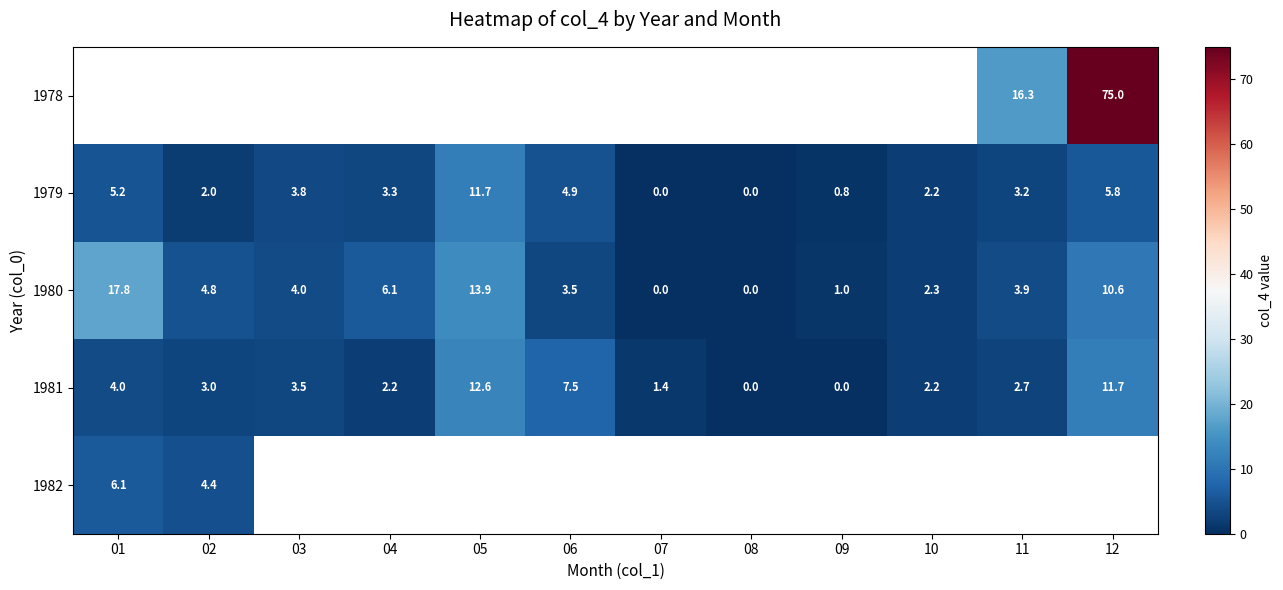

Which has a higher value, 08 or 07?

07